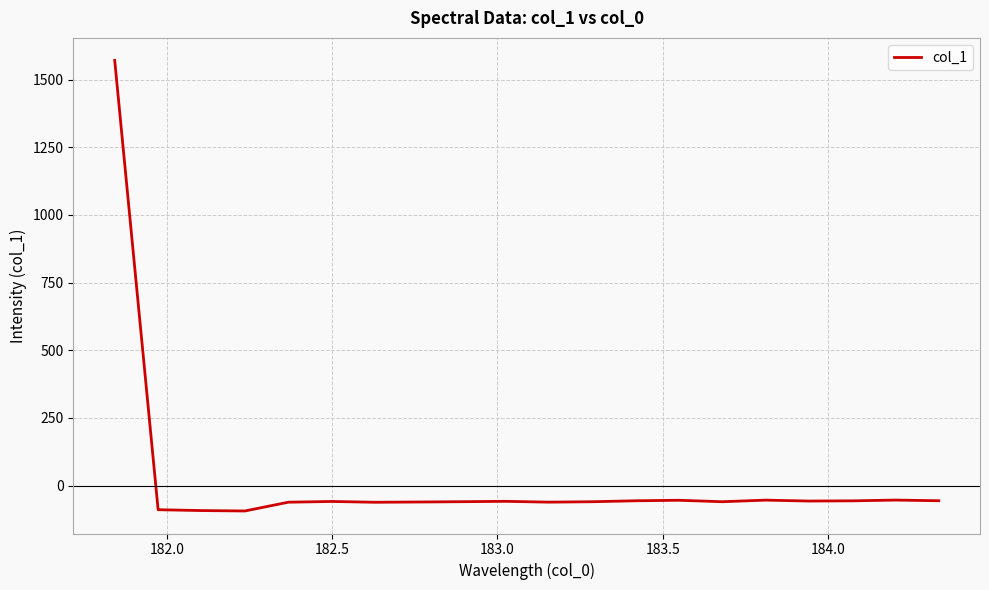

How many values are above zero?

1